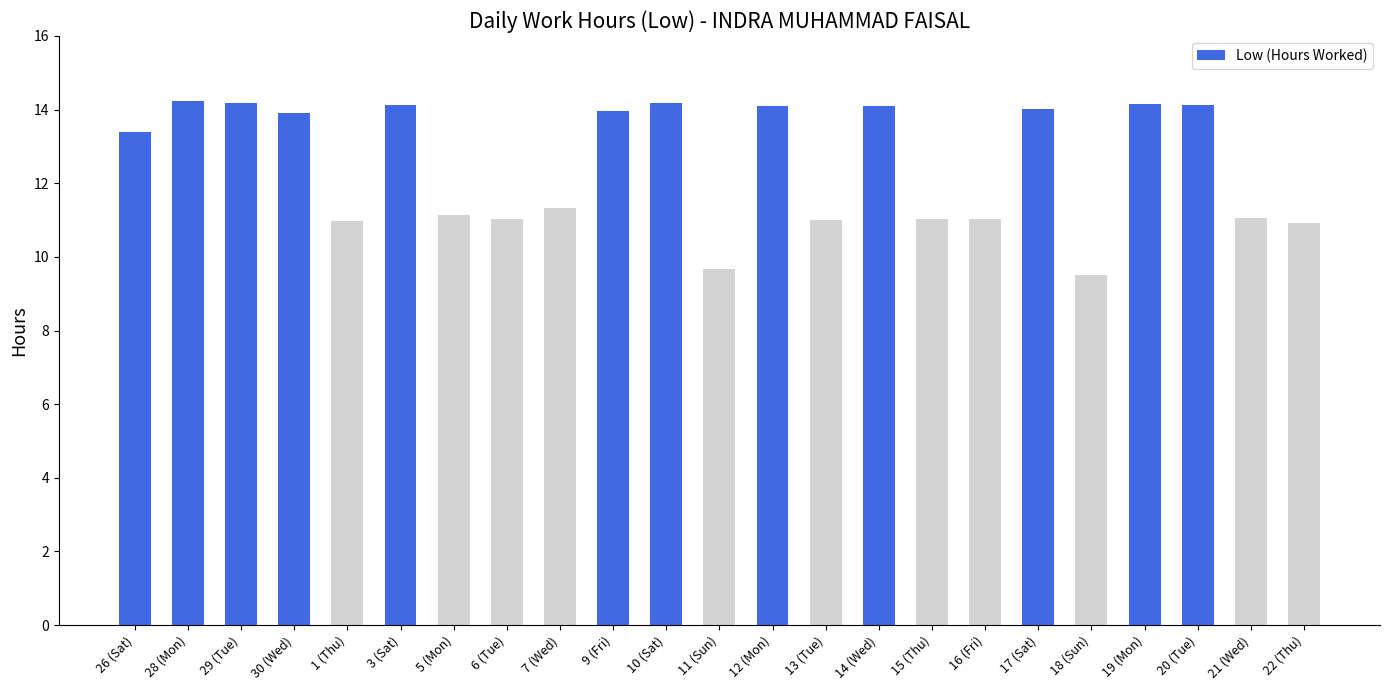

What is the maximum value shown in the chart?

14.2